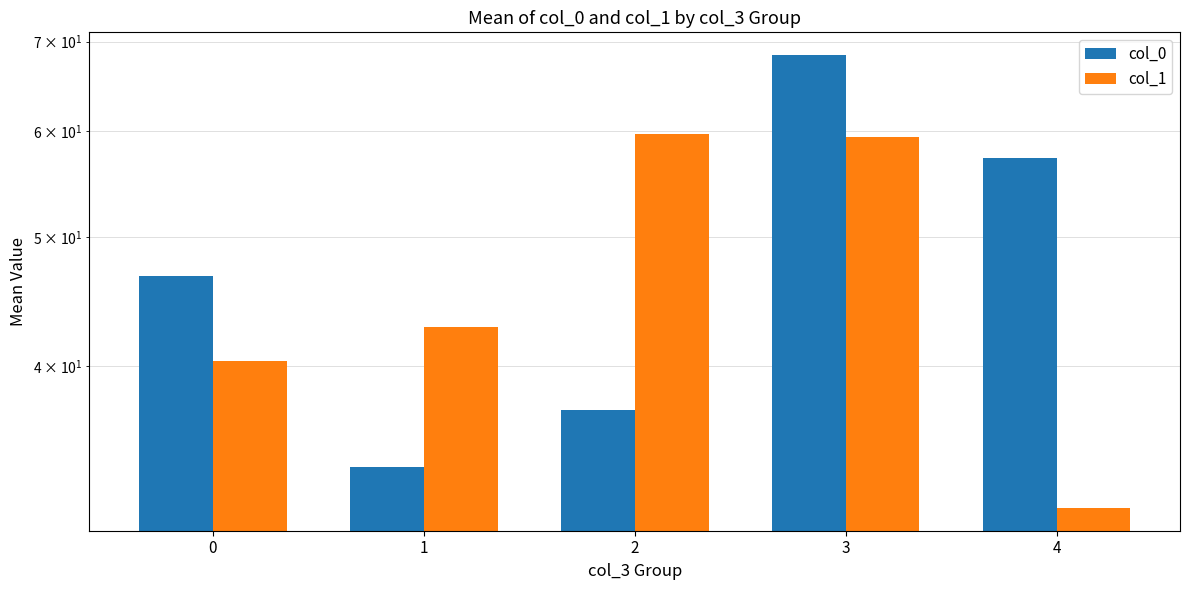

Where is col_1 nearest to the value 45?

1